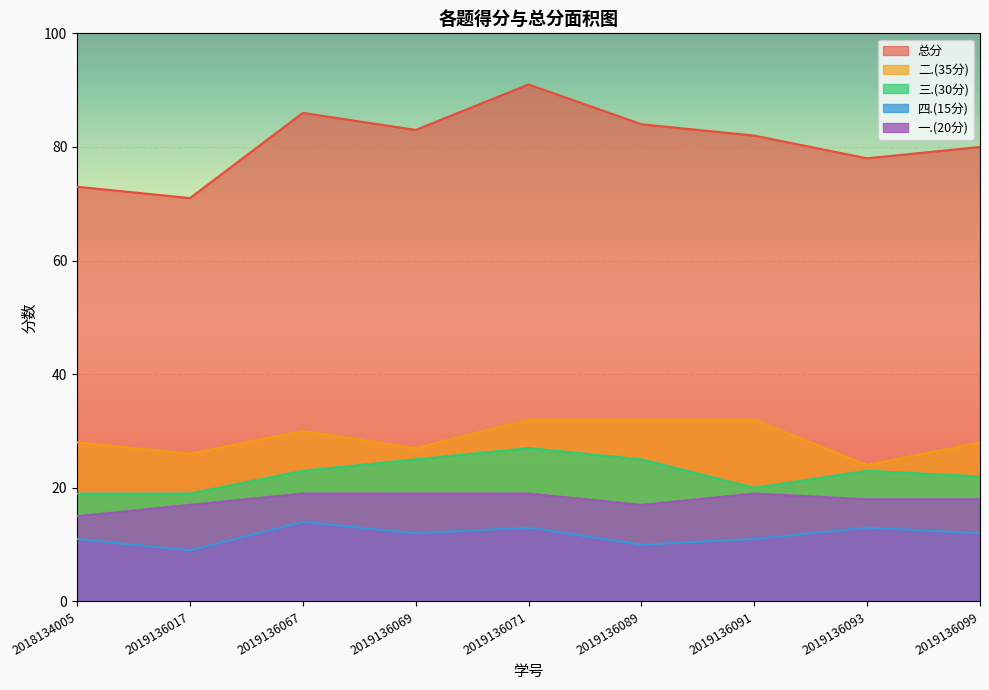

What is the average value of the 二.(35分) series?

29